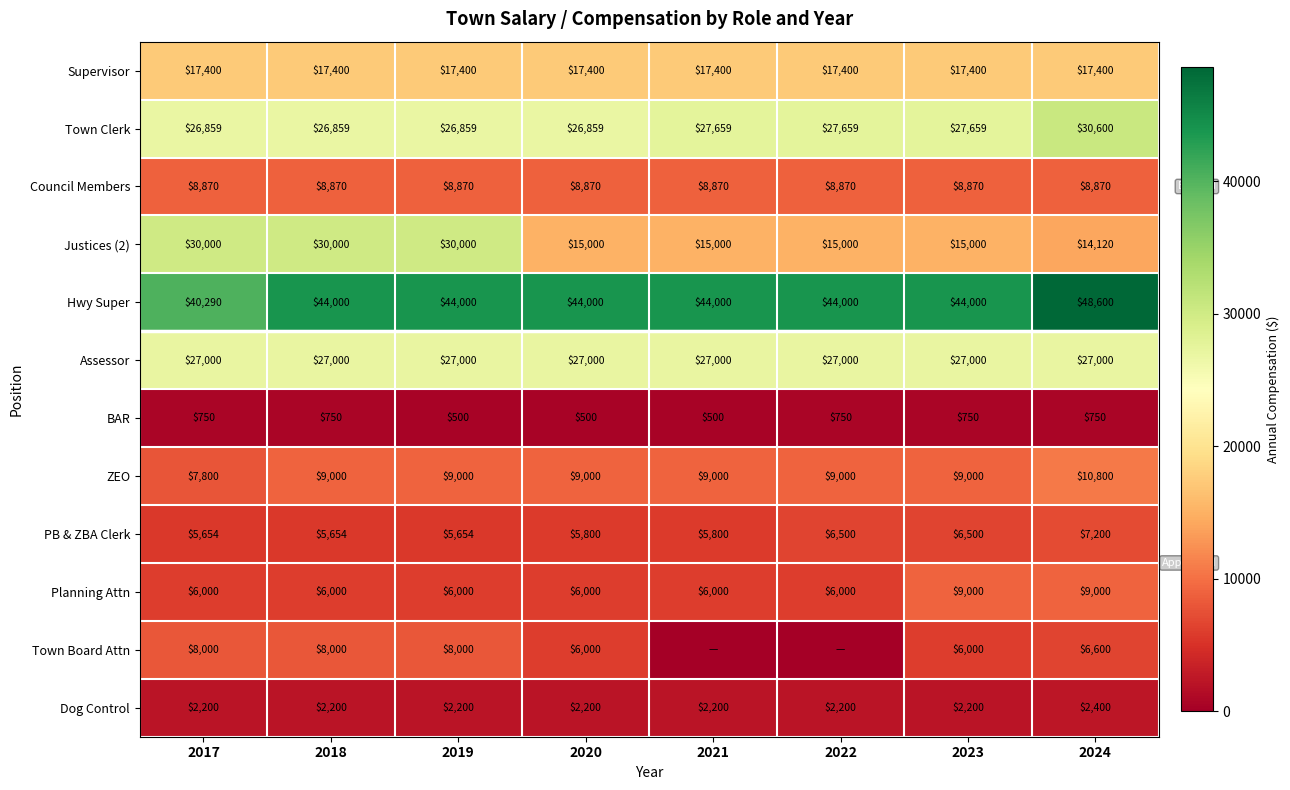

What is the approximate value of Assessor at 2017?

27000